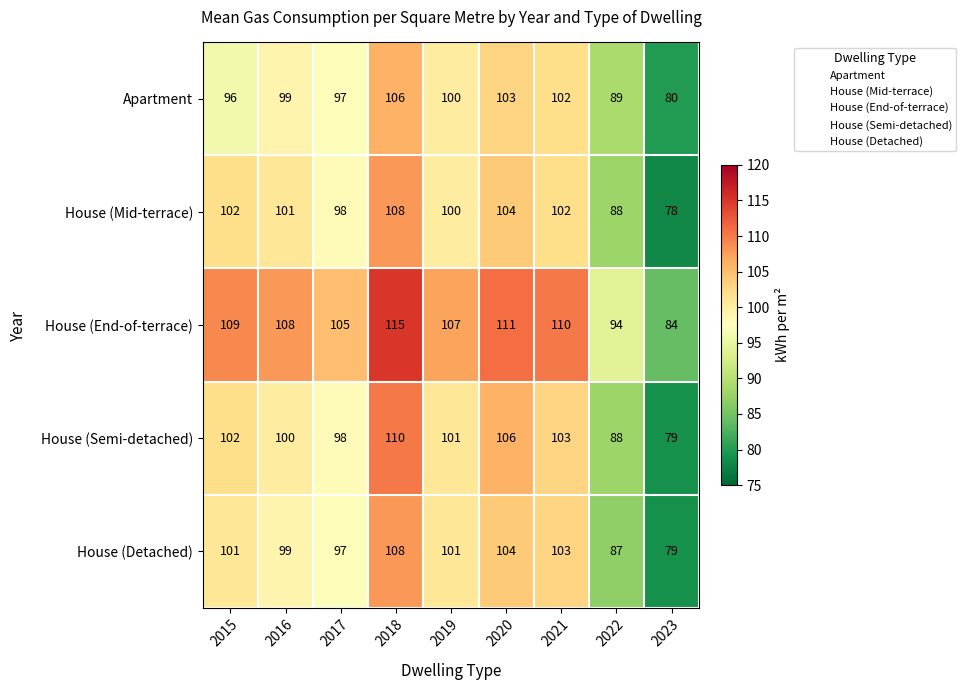

Count the number of categories in the chart.

9